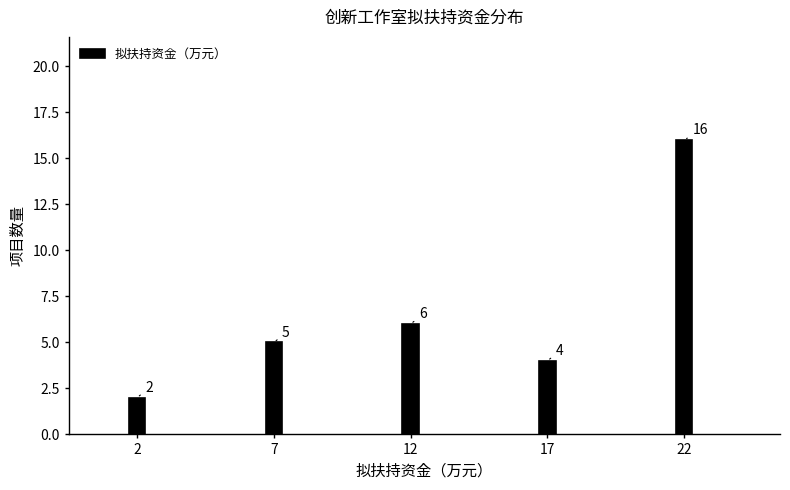

Reading right to left, extract all data points from this chart.

16	4	6	5	2